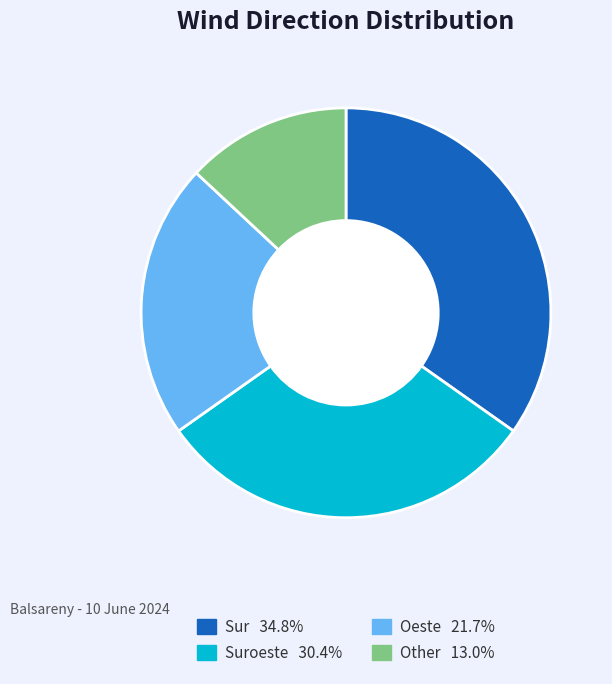

Is there any slice that represents more than half of the pie?

No